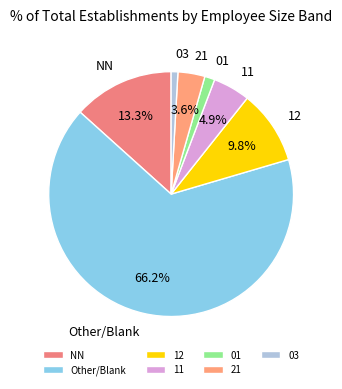

Which has a higher value, 03 or 21?

21